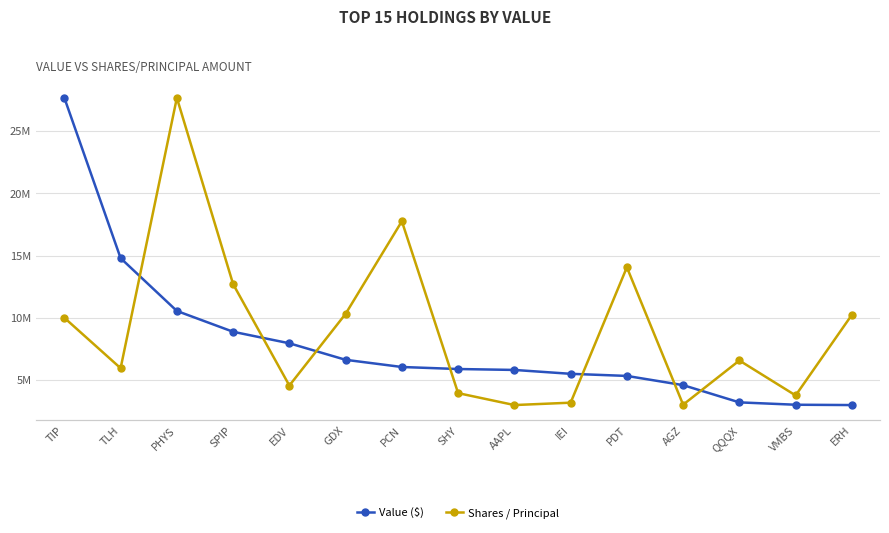

True or false: Shares / Principal has a value of 42522 at QQQX.

False